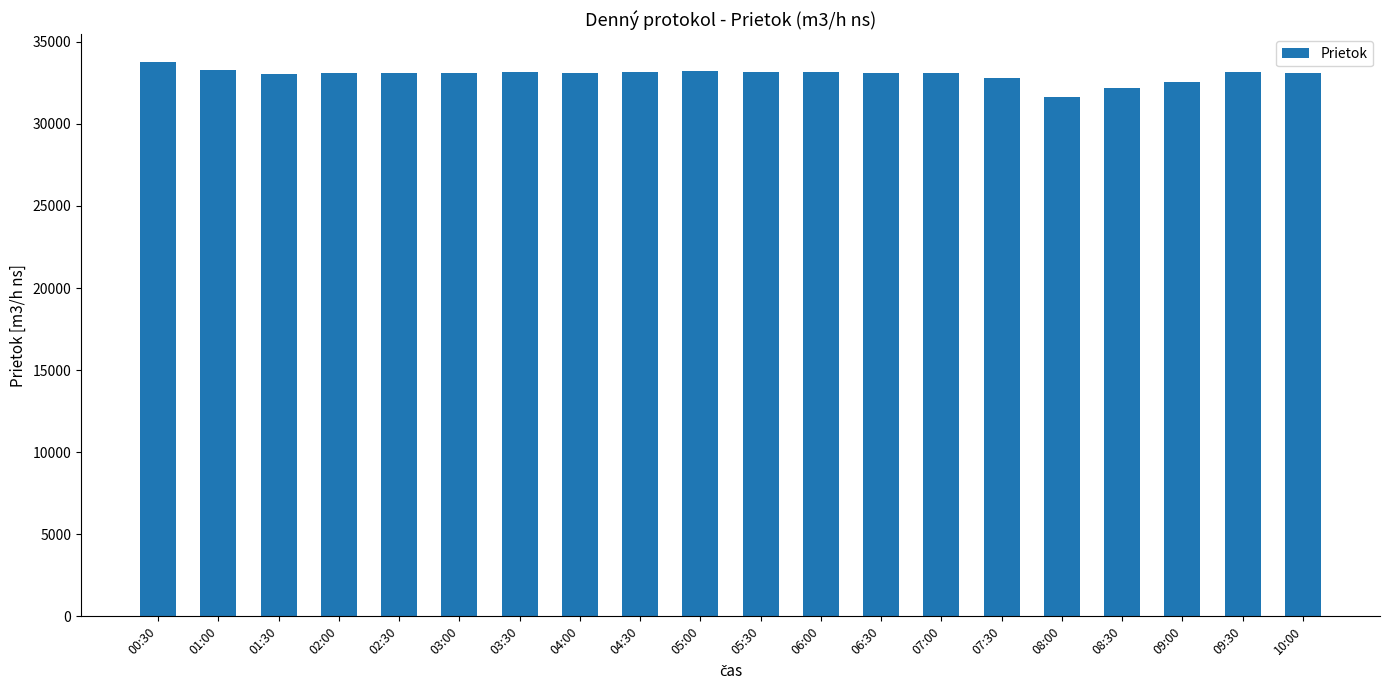

What is the maximum value shown in the chart?

33769.9